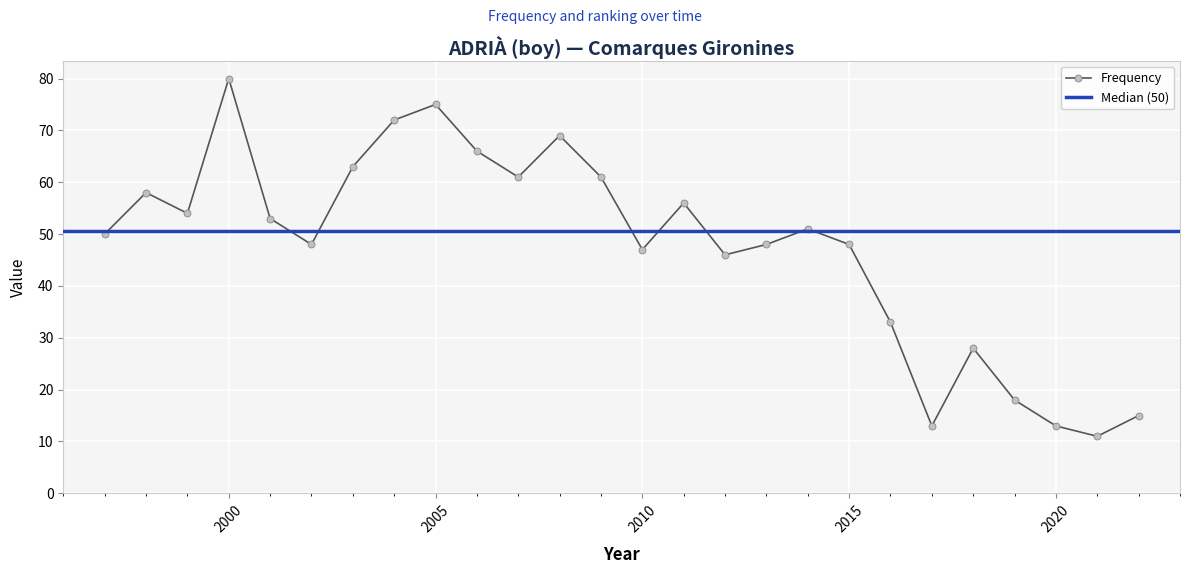

Is it true that Frequency equals 61 at 2007?

True